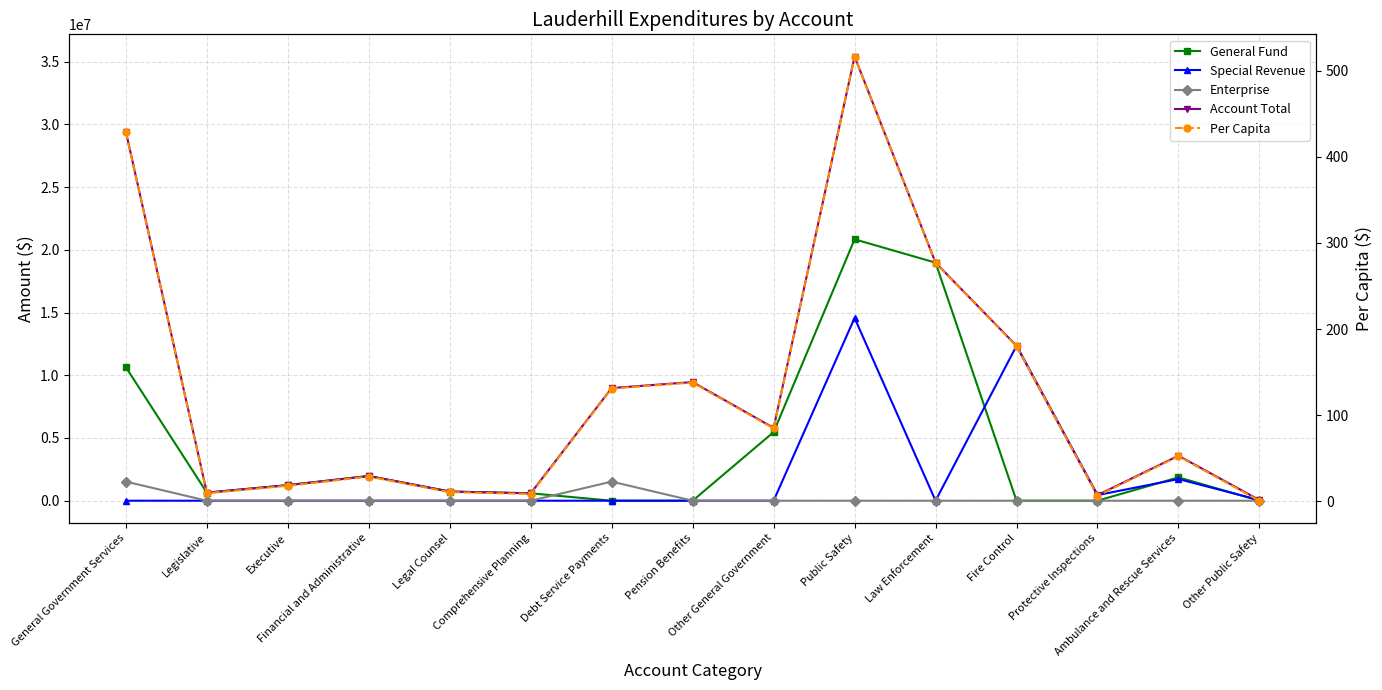

The Account Total series shows 39604696.6 at General Government Services. True or false?

False